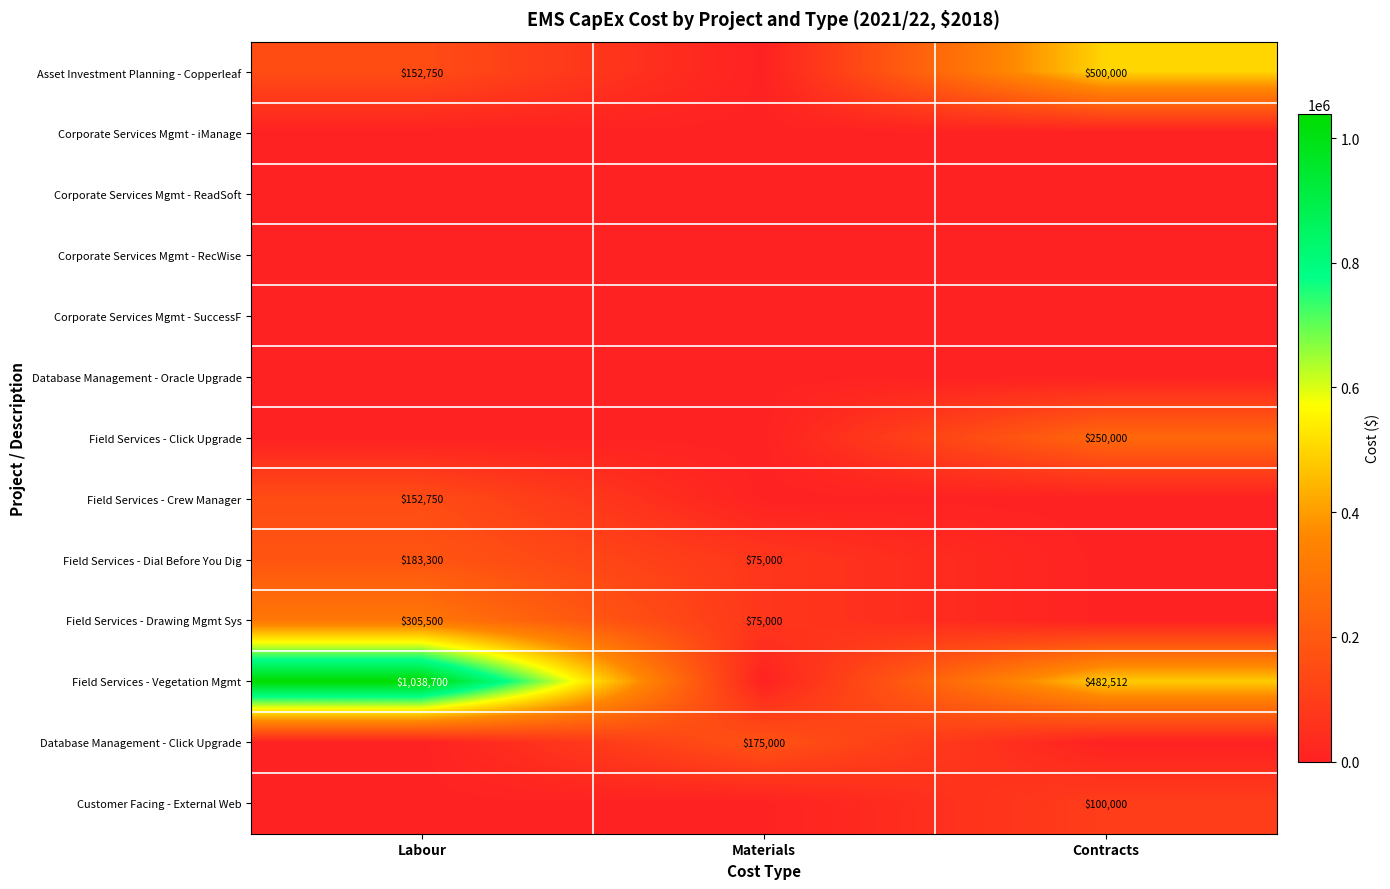

True or false: Field Services - Vegetation Mgmt has a value of 1038700 at Labour.

True